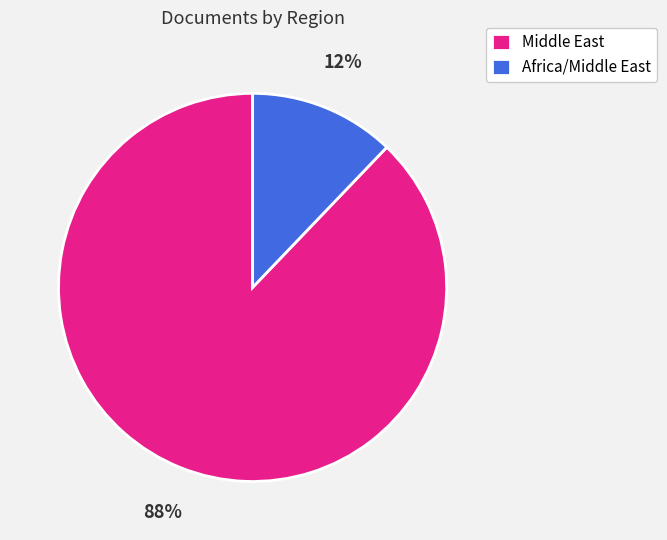

Does Middle East account for over 50% of the chart?

Yes